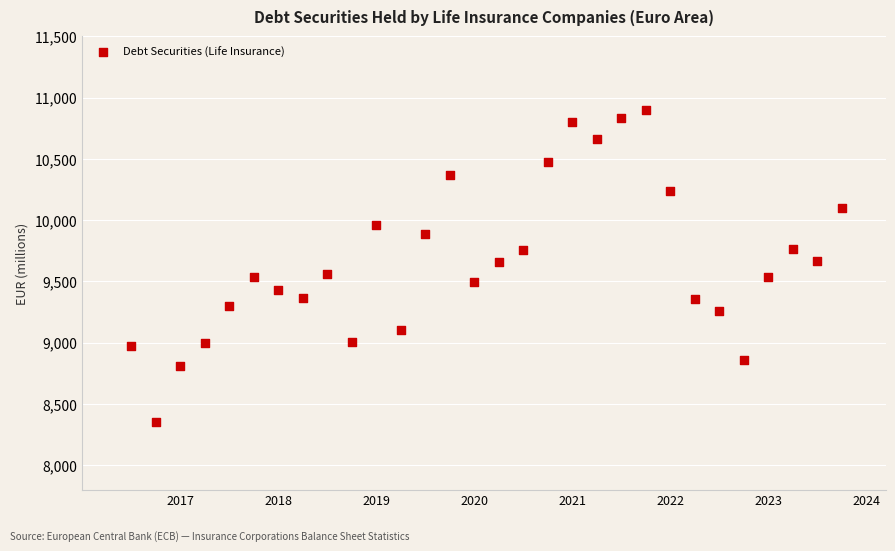

What is the range of Y values (max minus min)?

2545.7